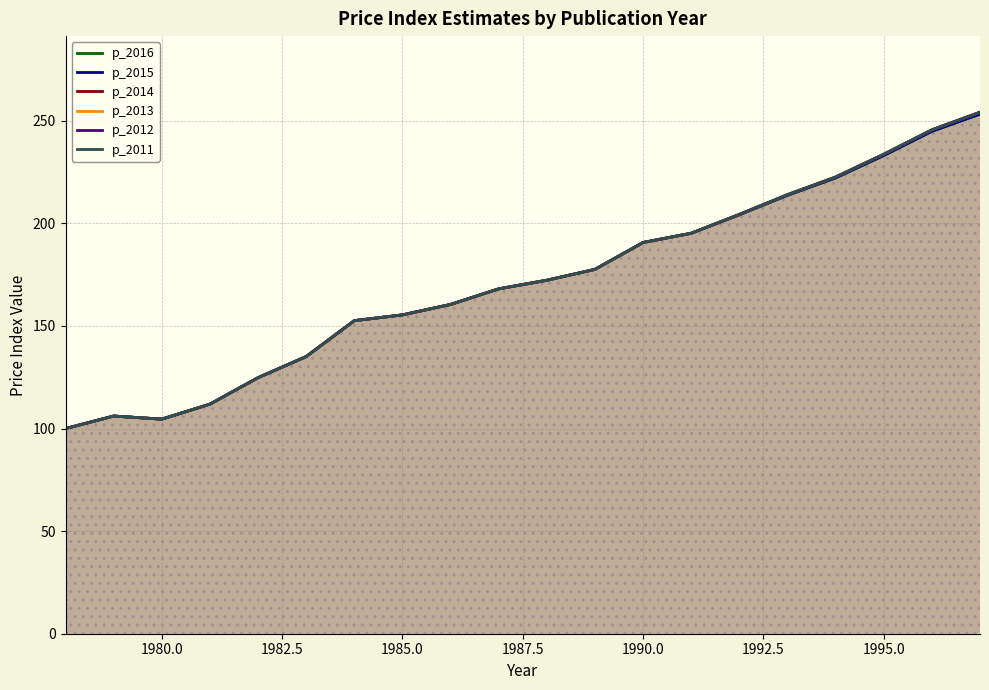

True or false: p_2013 has a value of 158.2 at 1977.5.

False